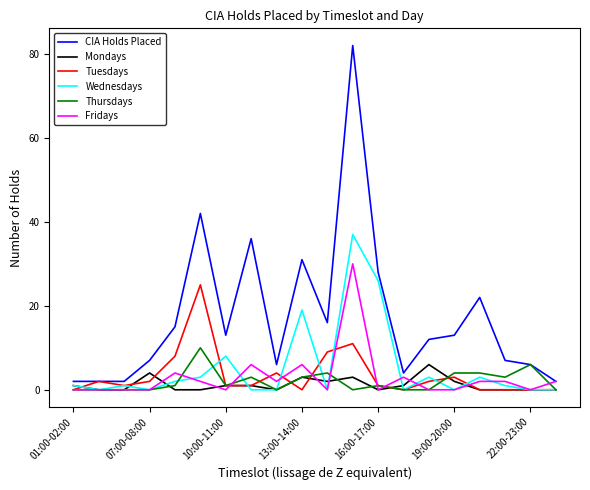

Which series ends up on top after the final intersection of Wednesdays and Fridays?

Fridays